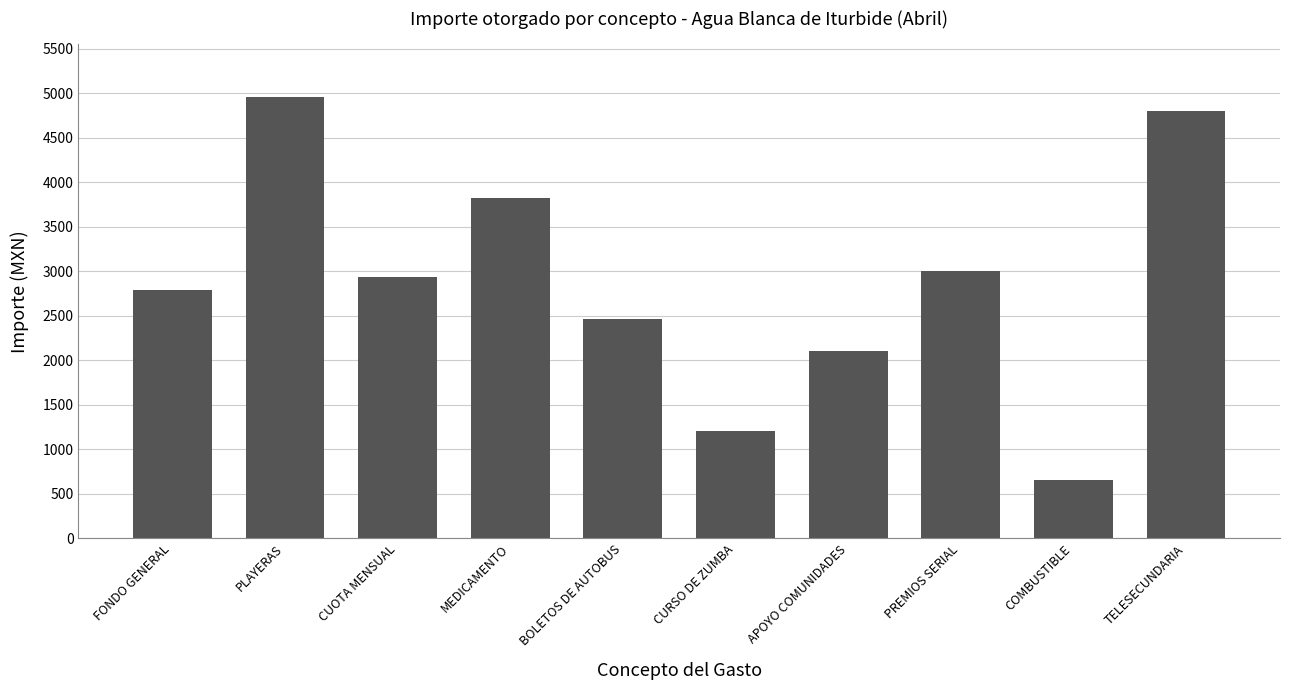

At which label does the data first exceed 2932?

PLAYERAS